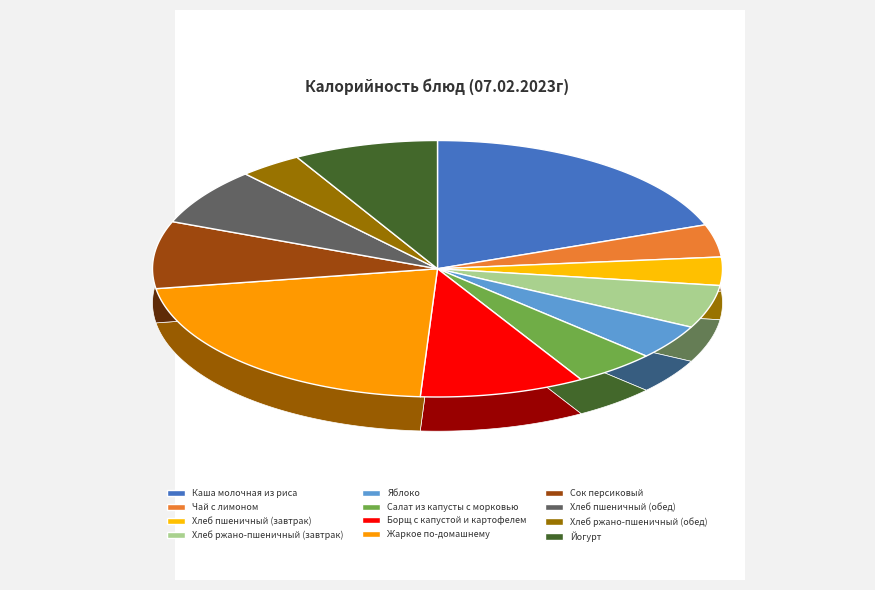

Is it true that Жаркое по-домашнему is 22% of the pie?

True